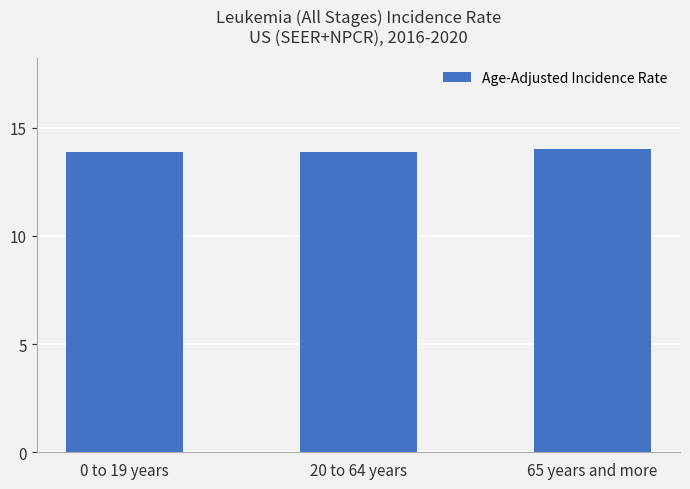

Reading right to left, transcribe all the data shown in this chart.

65 years and more=14.0	20 to 64 years=13.9	0 to 19 years=13.9